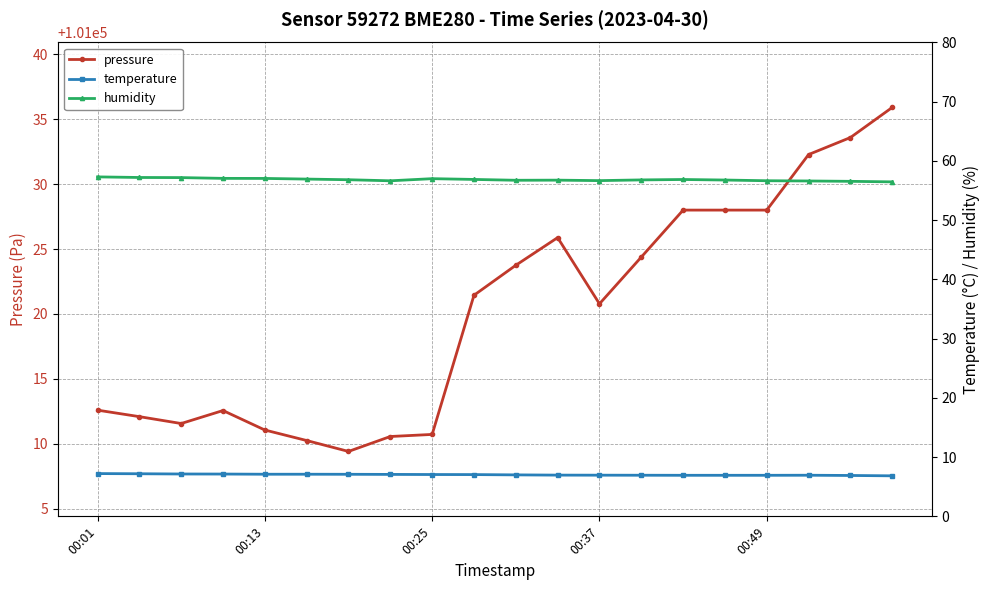

Is the value of temperature at 00:01 greater than the value of humidity at 13?

No